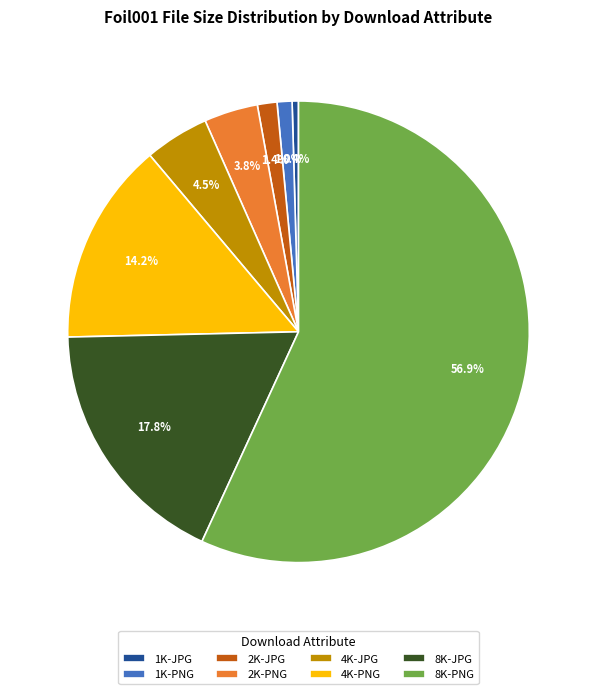

How many slices are in this pie chart?

8